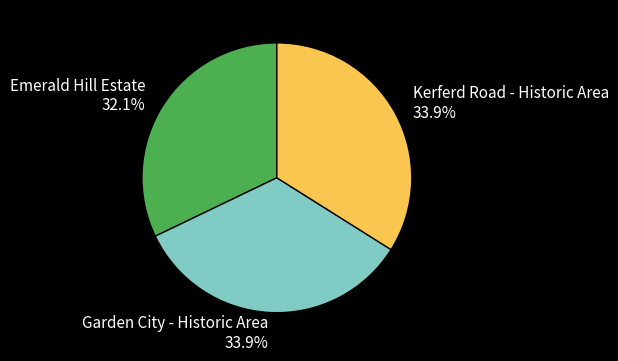

Does any single category account for the majority?

No